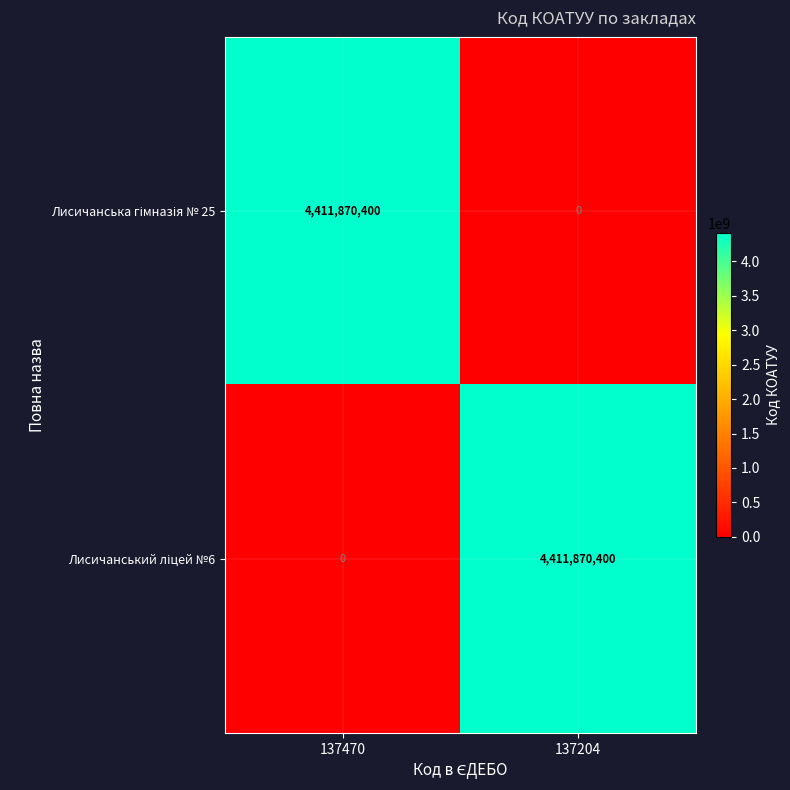

What is the difference between the highest and lowest values at 137470?

4411870400